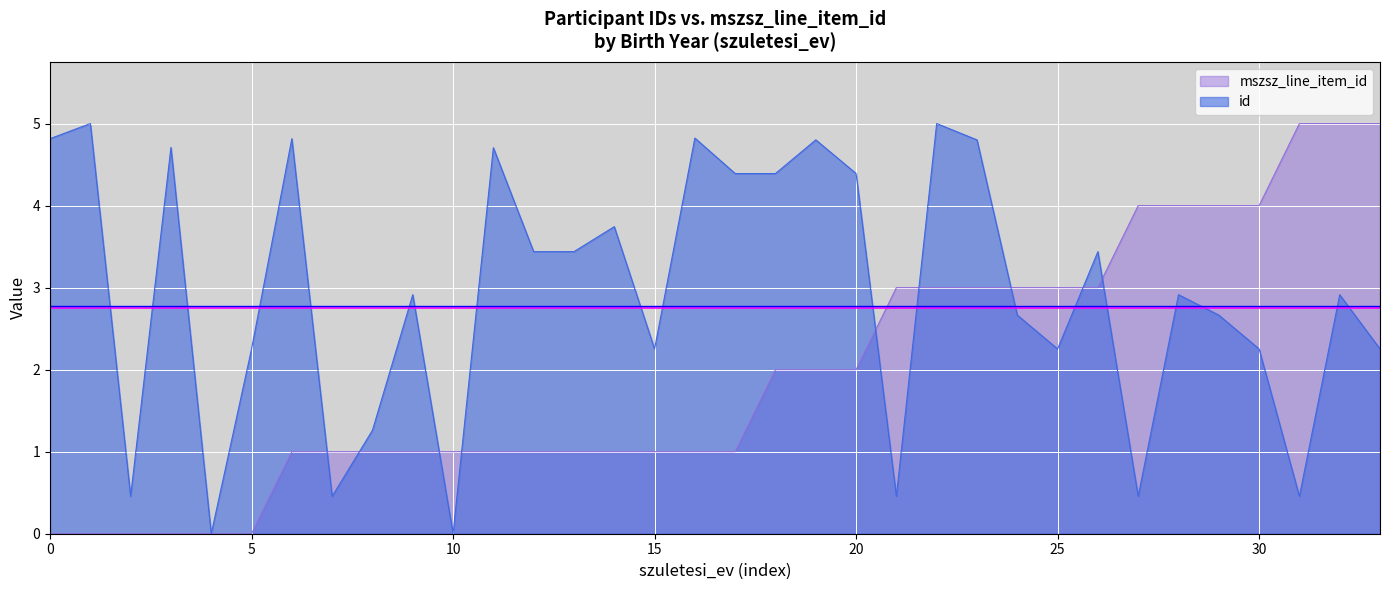

List the series in order of their overall mean, highest first.

id, mszsz_line_item_id